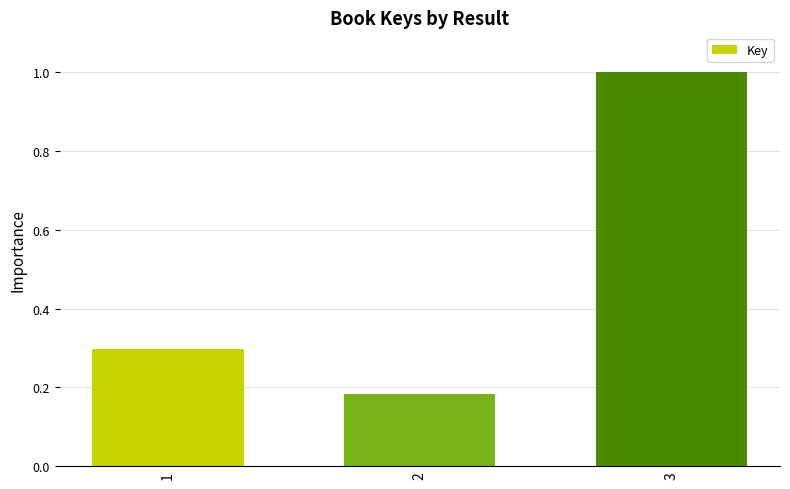

List the labels in order of value, smallest first.

2, 1, 3